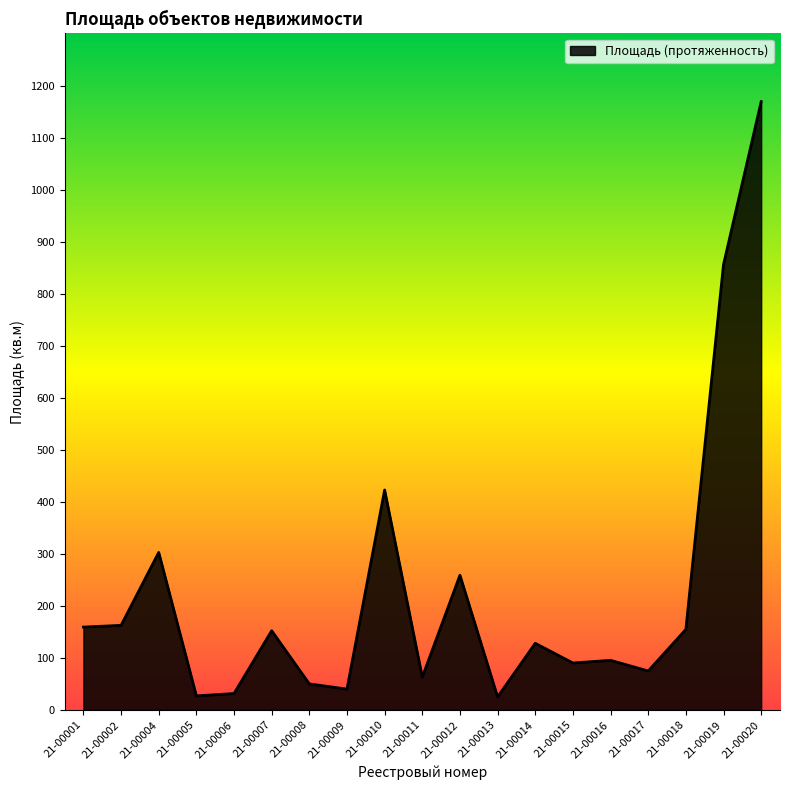

What is the maximum value shown in the chart?

1169.1